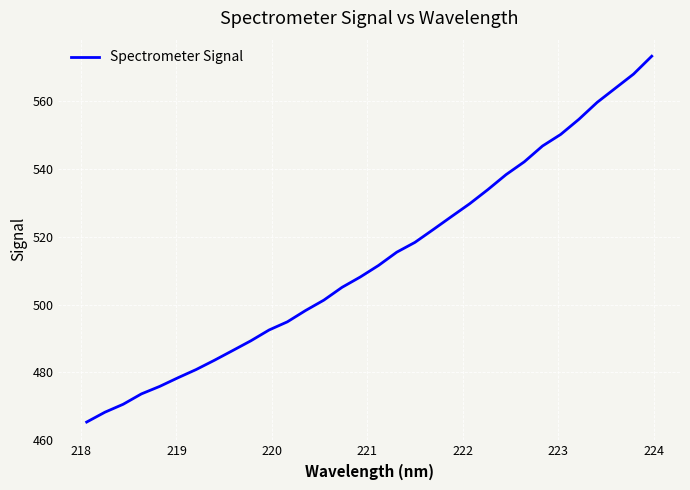

What is the minimum value shown in the chart?

465.3